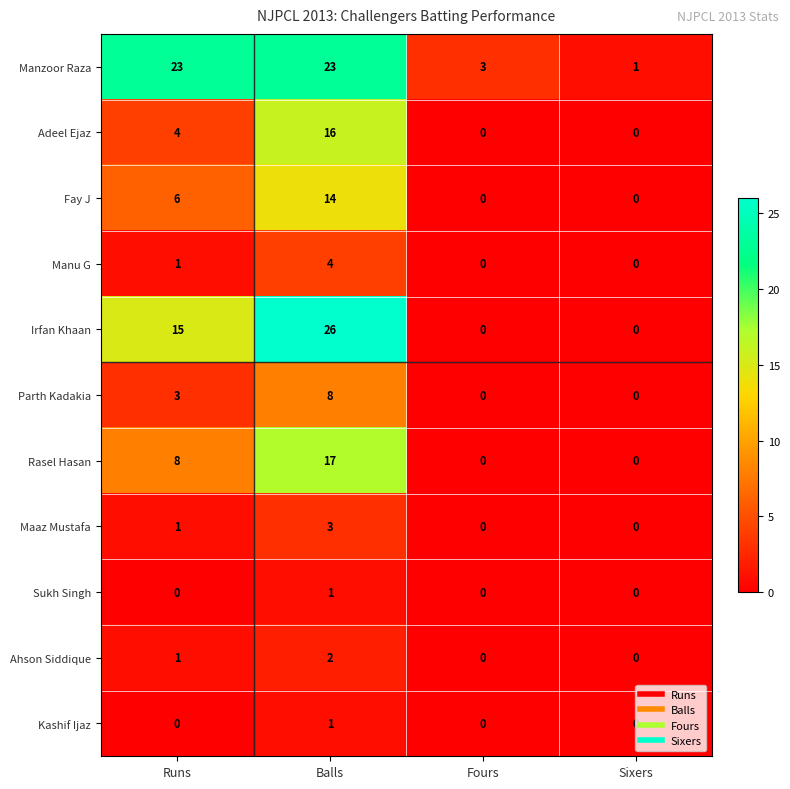

What is the average value of the Parth Kadakia series?

3